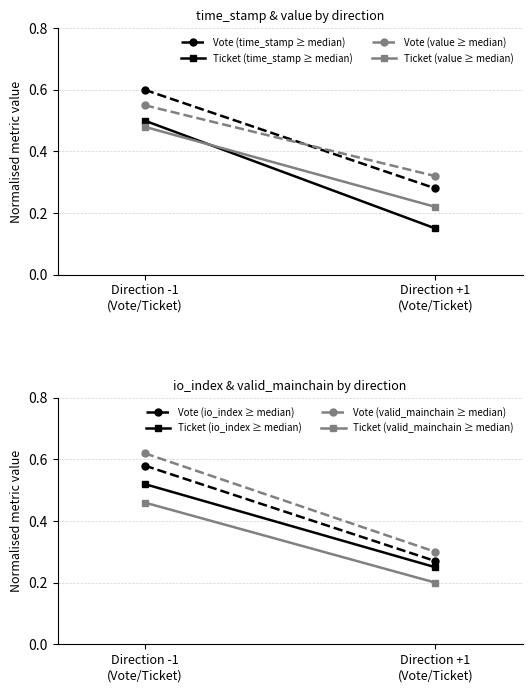

How many lines are shown in the chart?

4